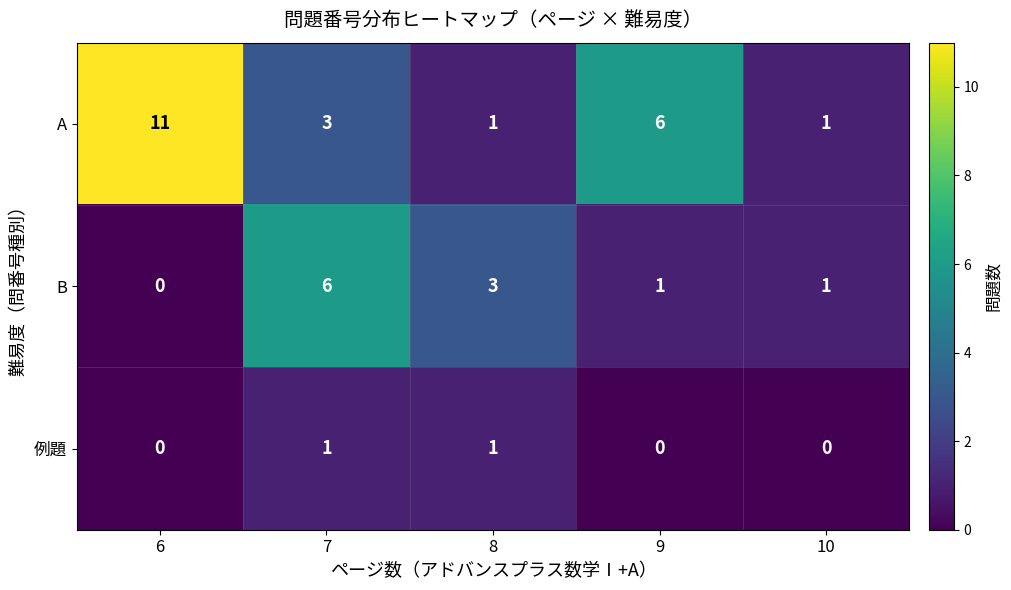

Rank the series by their average value, from lowest to highest.

例題, B, A